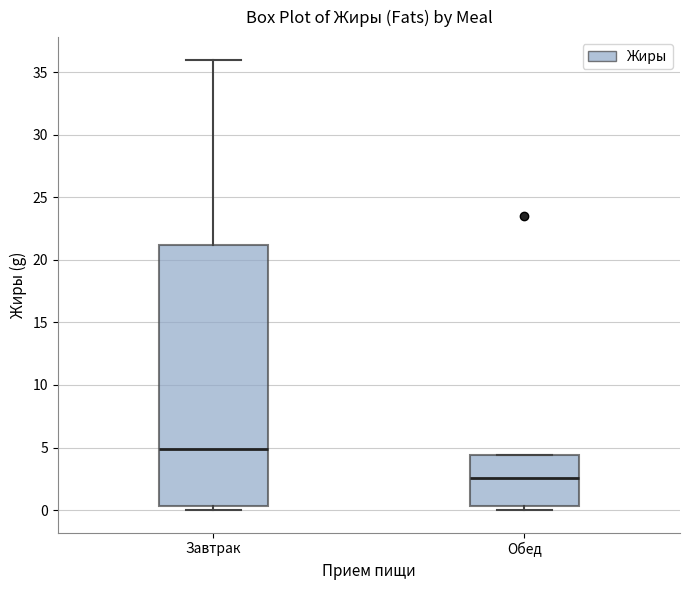

Which box's median line is the lowest?

Обед